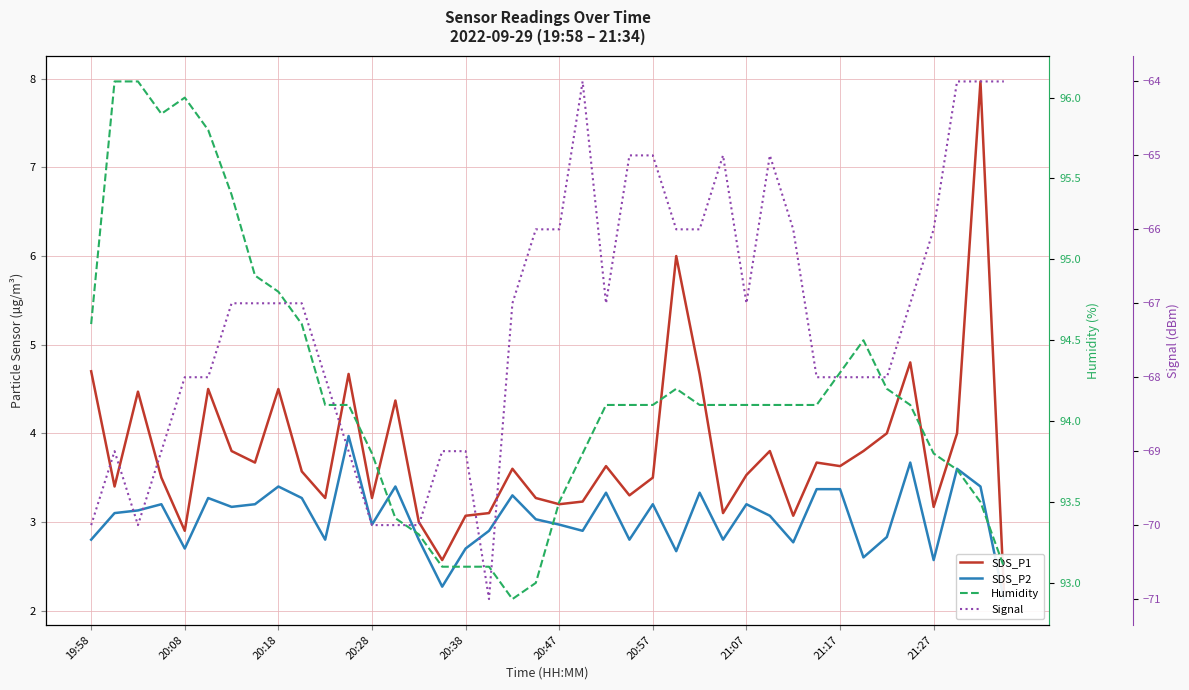

True or false: Humidity has more than 2 interior local peaks.

True